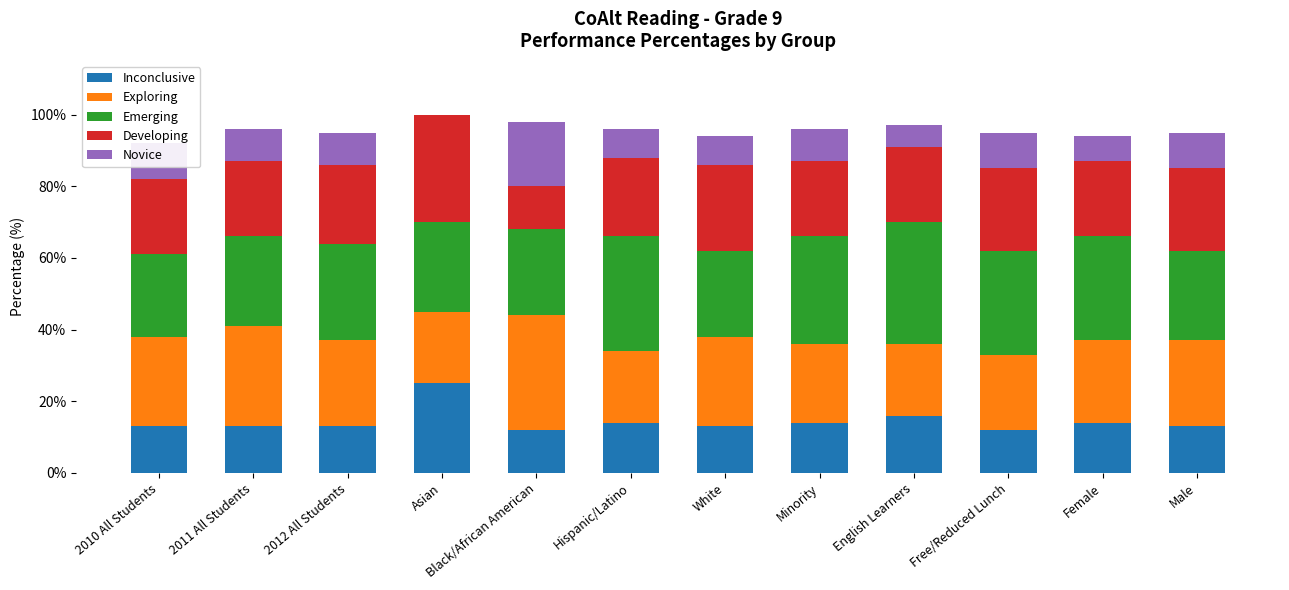

What are all the series names shown in the legend?

Inconclusive, Exploring, Emerging, Developing, Novice